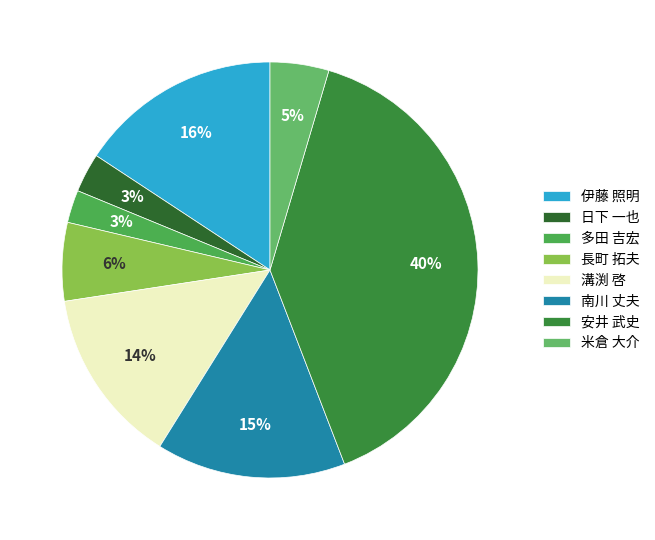

Between 溝渕 啓 and 南川 丈夫, which is larger?

南川 丈夫